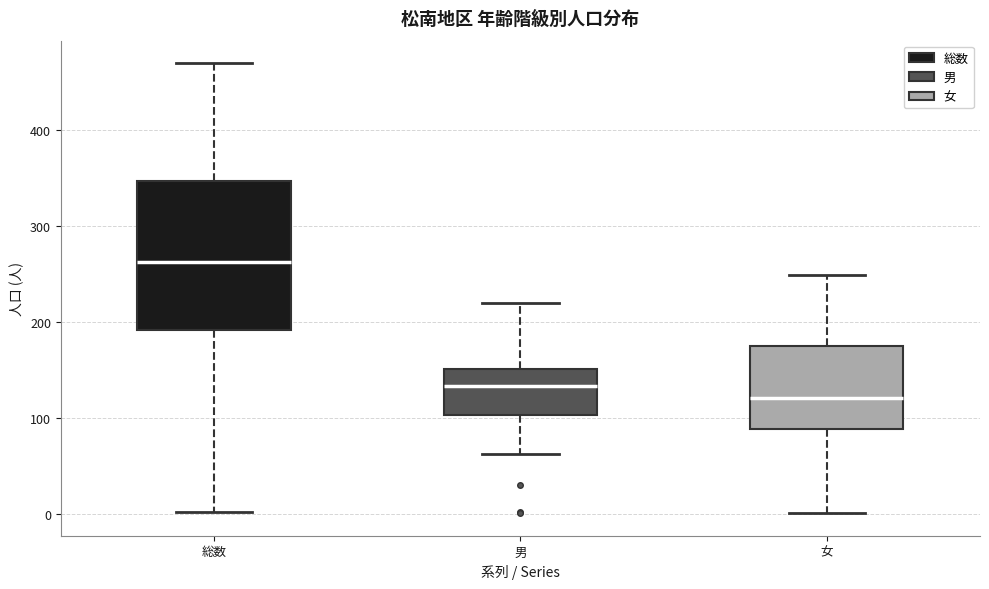

Which box has the highest median line?

総数